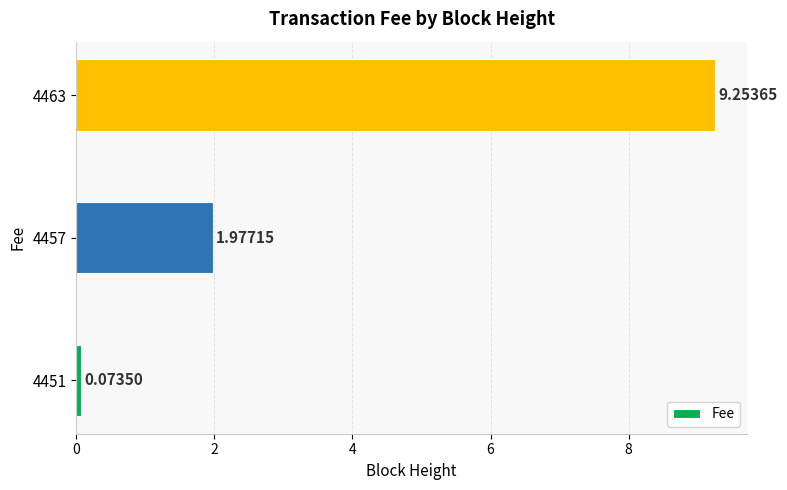

What is the difference between the second highest and minimum values?

1.9